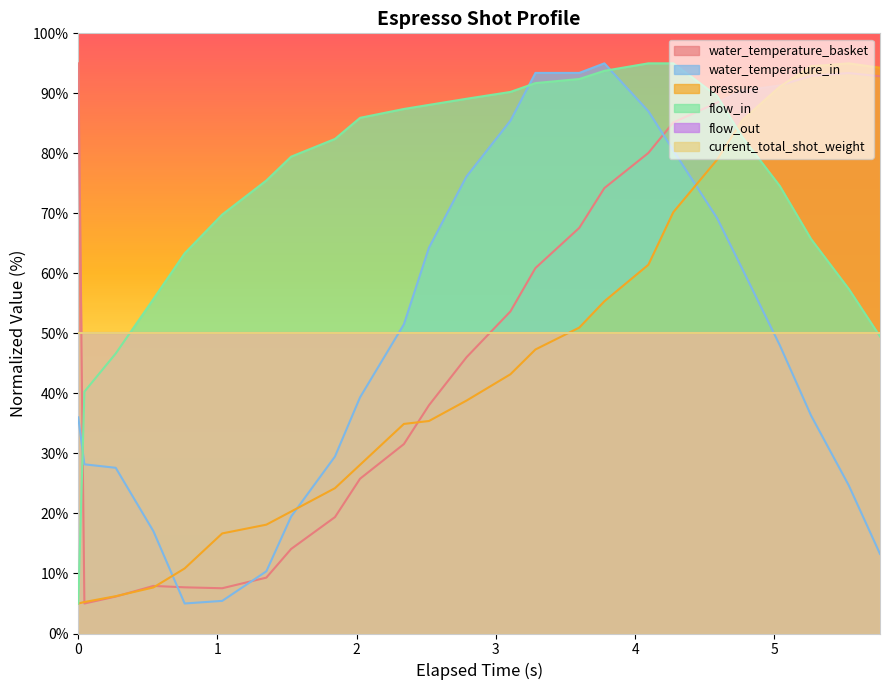

Does the chart have visible grid lines?

No